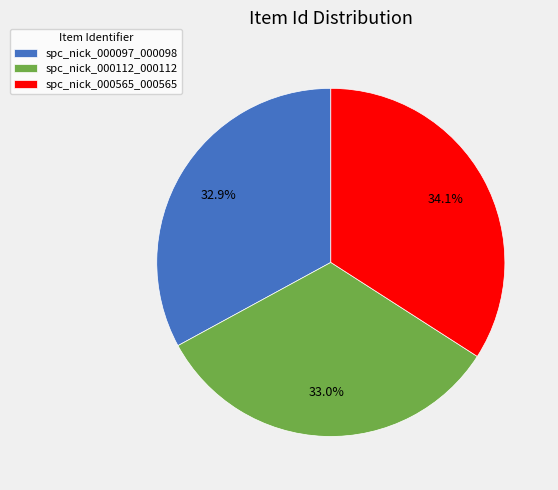

Does spc_nick_000112_000112 represent more than half of the total?

No